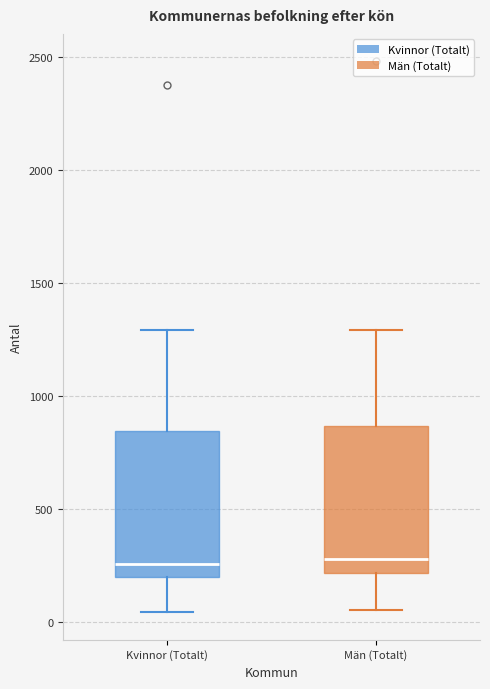

Where does the median line of the box for Kvinnor (Totalt) sit on the y-axis? The values are not printed on the chart, so give them approximately, as read against the axis.

250